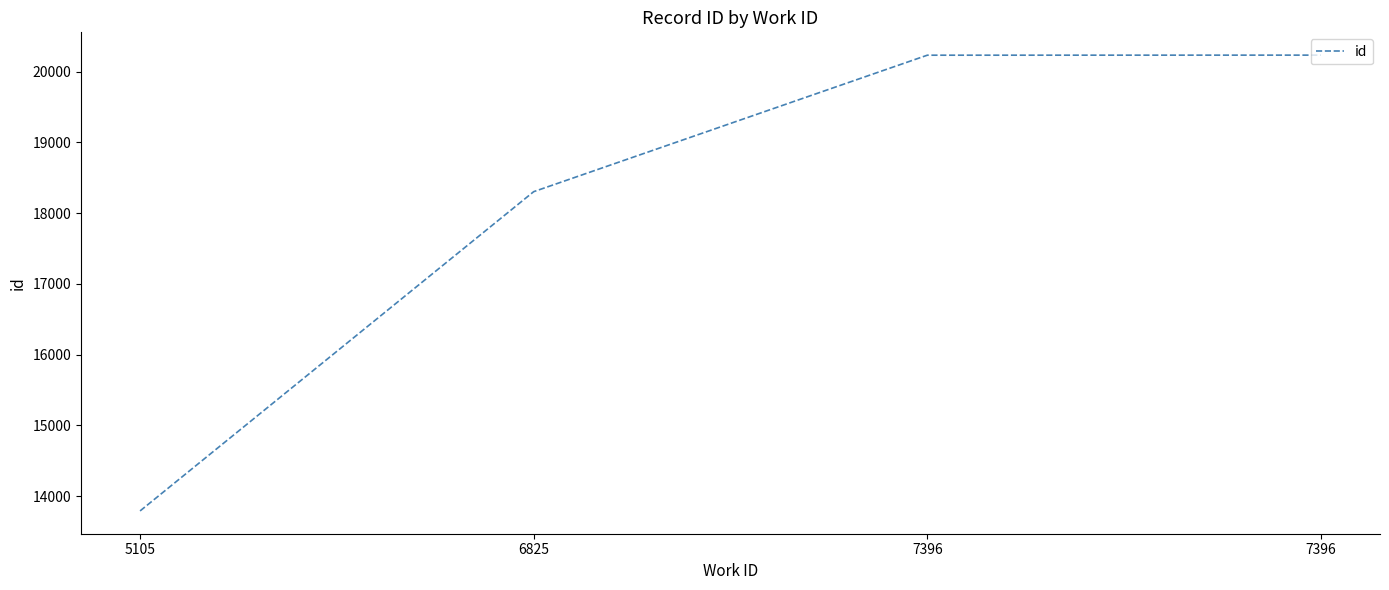

Does the chart display data point markers on the line(s)?

No